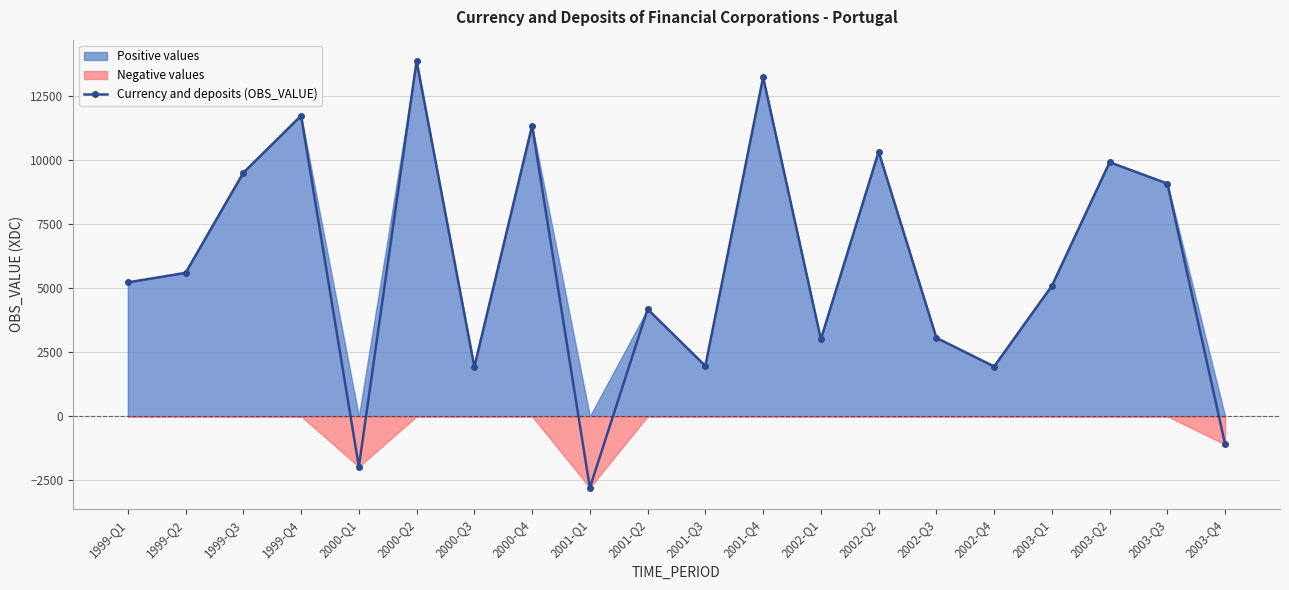

What is the change in value from 2002-Q1 to 2003-Q2?

+6902.2